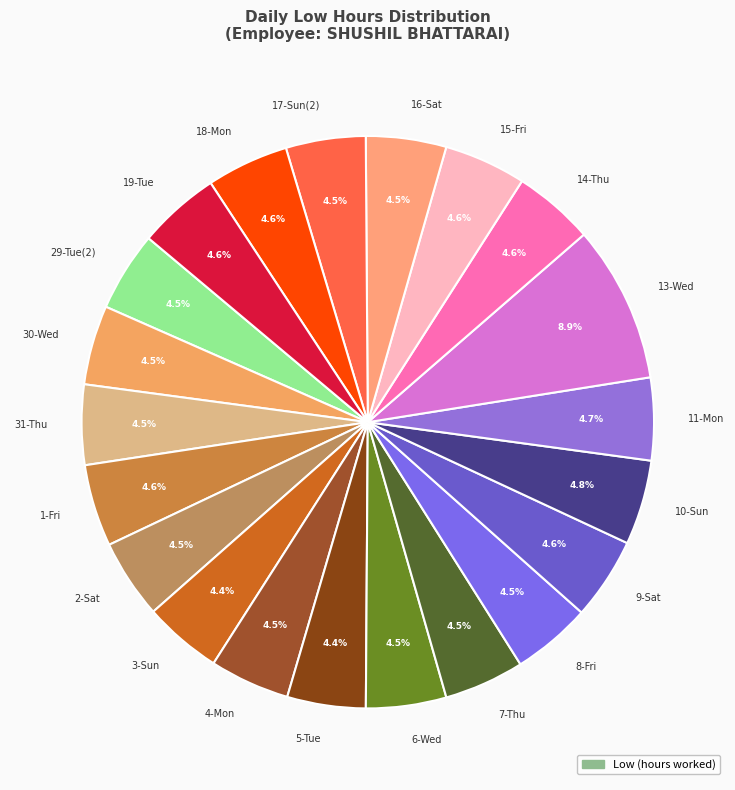

Is the sum of 10-Sun and 13-Wed greater than half?

No